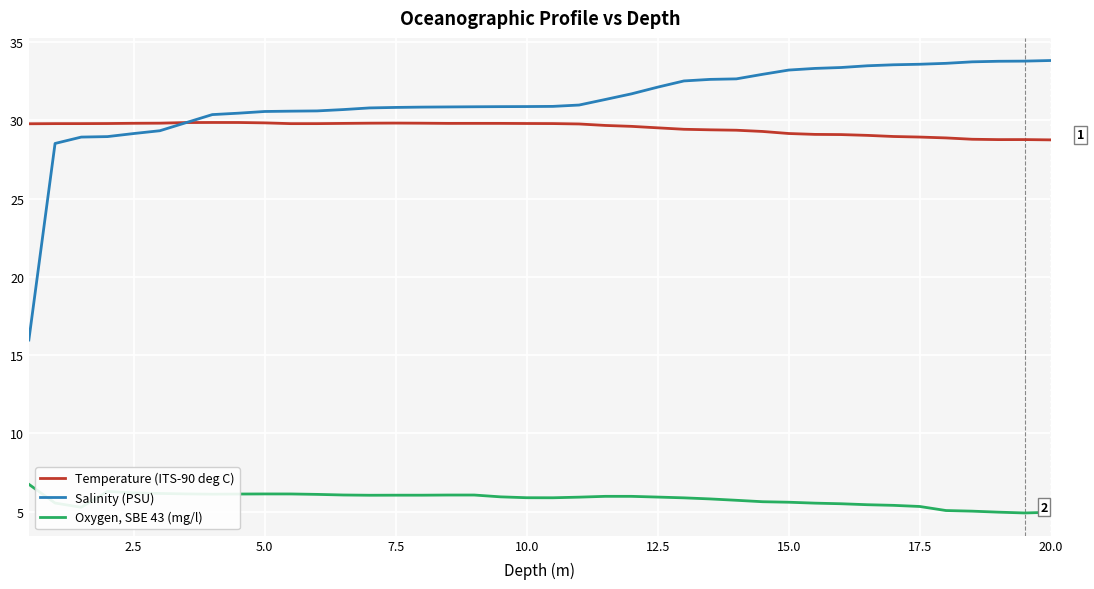

True or false: Salinity (PSU) and Oxygen, SBE 43 (mg/l) intersect in this chart.

False